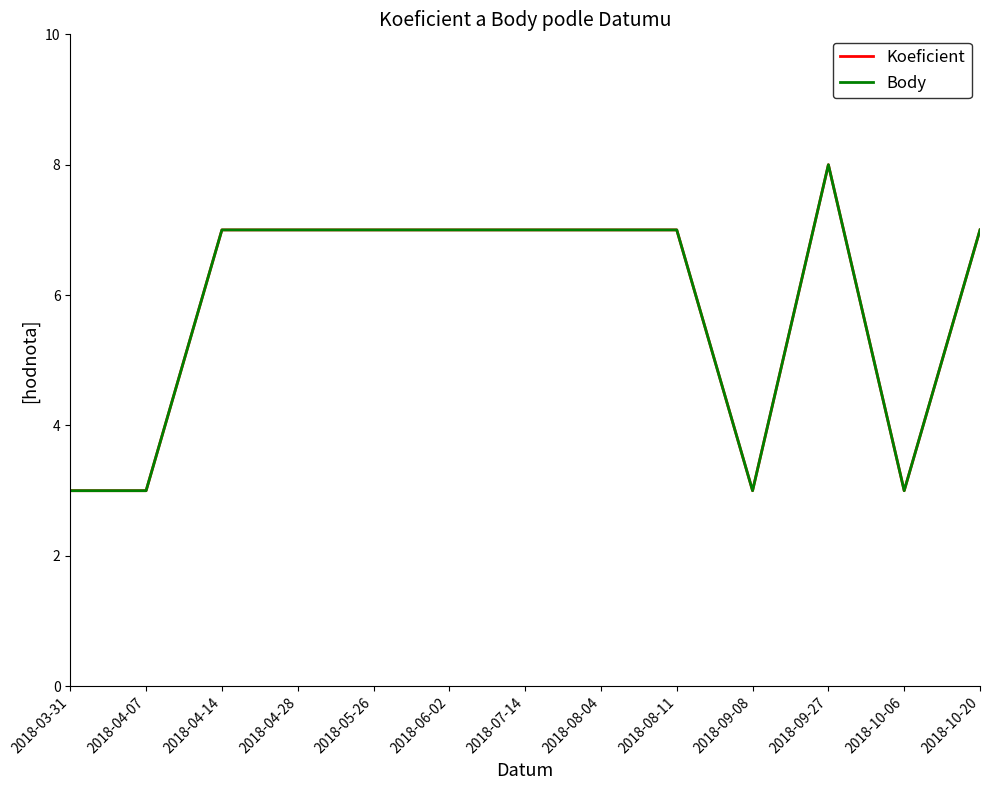

Does the chart display data point markers on the line(s)?

No